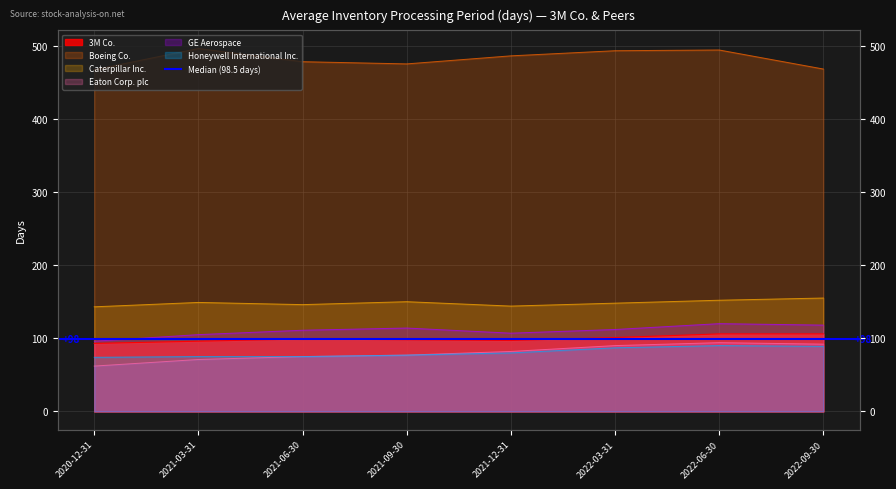

How many values in the Eaton Corp. plc series exceed 82?

3